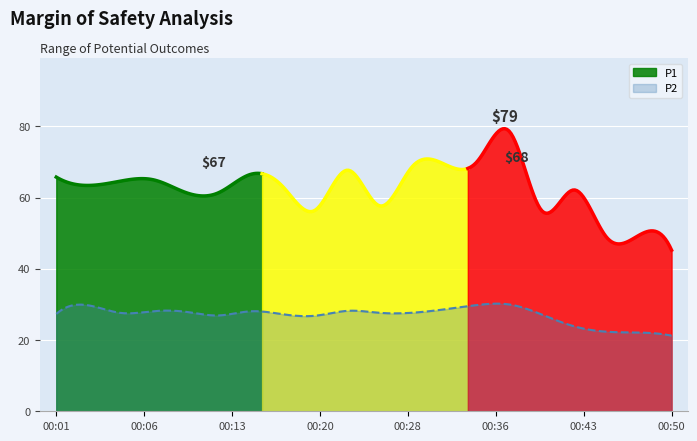

What is the lowest value of the P1 series?

60.4